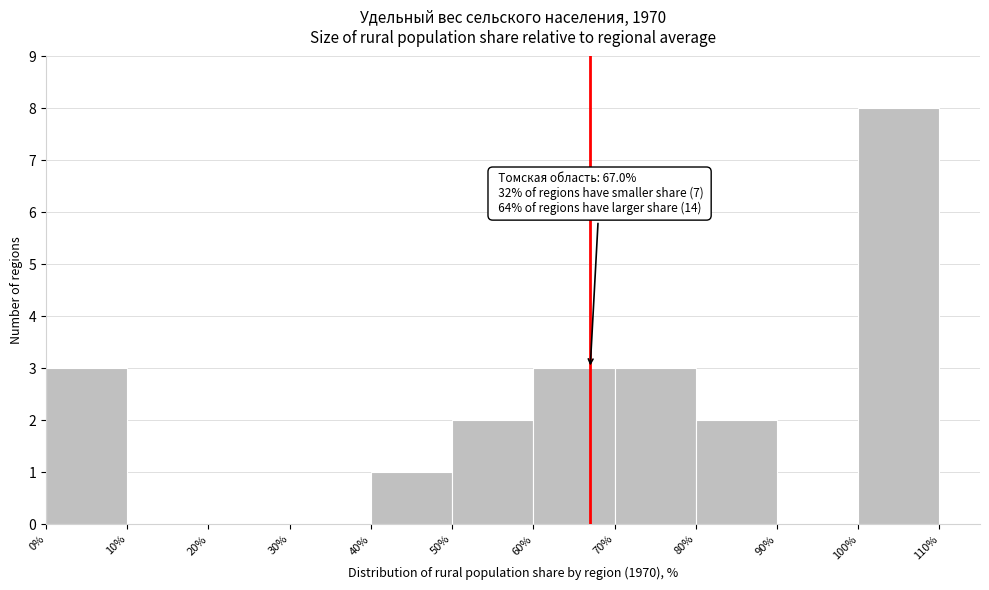

Which range on the x-axis has the tallest bar?

100% to 110%